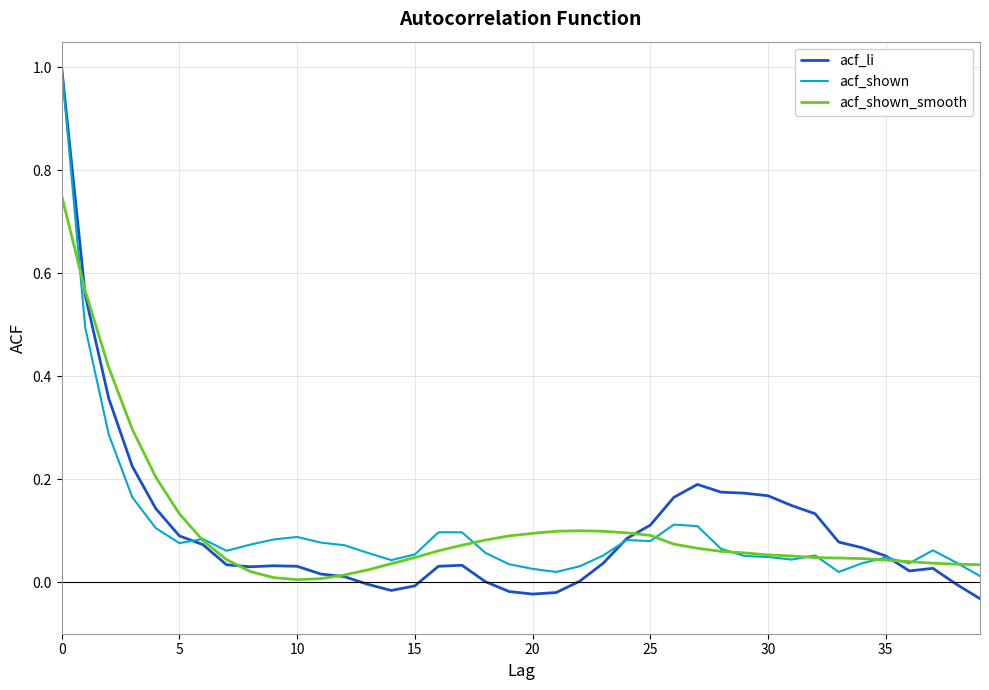

What is the greatest value displayed?

1.0